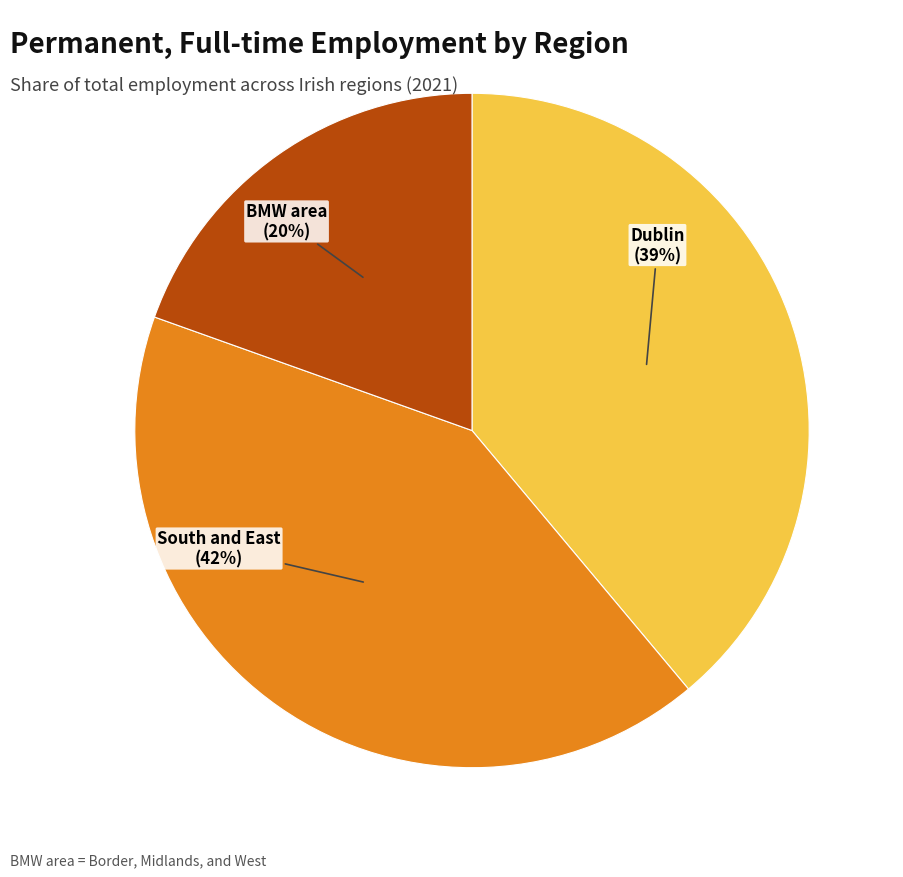

What is the smallest slice in the pie chart?

BMW area